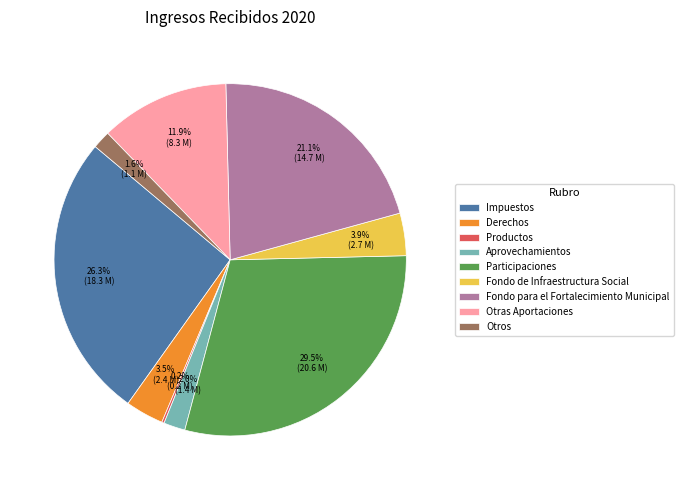

Is it true that Otros is 2% of the pie?

True